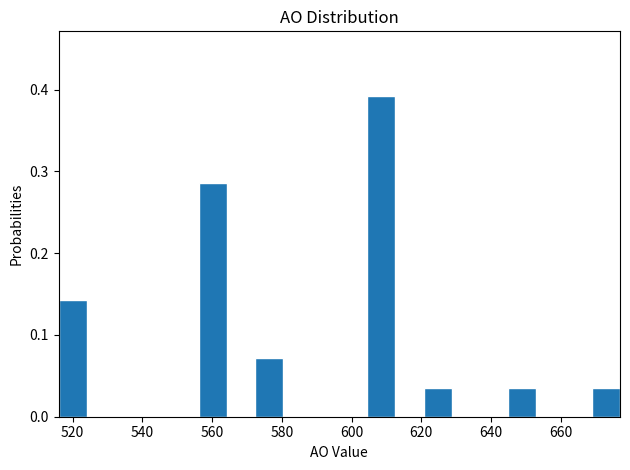

Reading left to right, list every bar in this chart as the range it spans on the x-axis followed by its height. Neither the bar edges nor the heights are printed on the chart, so give them approximately, as read against the axes.

516 to 524: 0.14
524 to 532: 0
532 to 540: 0
540 to 548: 0
548 to 556: 0
556 to 564: 0.29
564 to 572: 0
572 to 580: 0.07
580 to 588: 0
588 to 596: 0
596 to 604: 0
604 to 612: 0.39
612 to 620: 0
620 to 628: 0.04
628 to 636: 0
636 to 644: 0
644 to 652: 0.04
652 to 660: 0
660 to 668: 0
668 to 678: 0.04